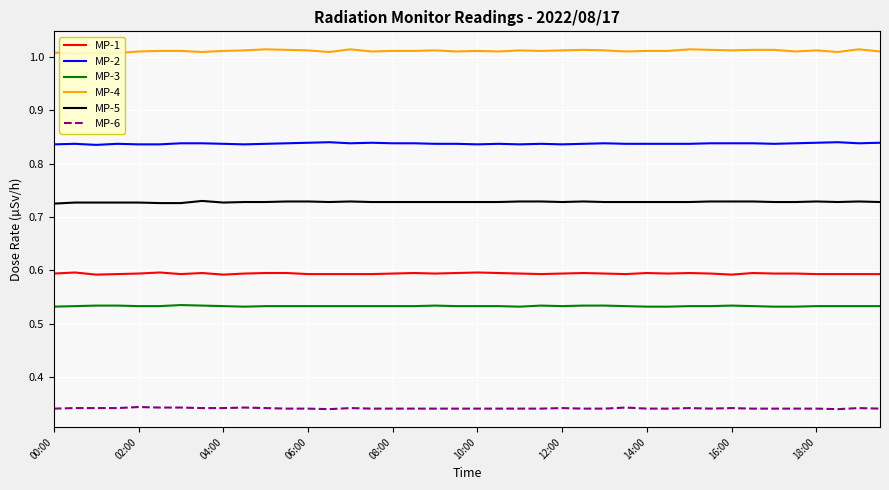

Reading right to left, extract all data points from this chart.

MP-1: 0.6	0.6	0.6	0.6	0.6	0.6	0.6	0.6	0.6	0.6	0.6	0.6	0.6	0.6	0.6	0.6	0.6	0.6	0.6	0.6	0.6	0.6	0.6	0.6	0.6	0.6	0.6	0.6	0.6	0.6	0.6	0.6	0.6	0.6	0.6	0.6	0.6	0.6	0.6	0.6
MP-2: 0.8	0.8	0.8	0.8	0.8	0.8	0.8	0.8	0.8	0.8	0.8	0.8	0.8	0.8	0.8	0.8	0.8	0.8	0.8	0.8	0.8	0.8	0.8	0.8	0.8	0.8	0.8	0.8	0.8	0.8	0.8	0.8	0.8	0.8	0.8	0.8	0.8	0.8	0.8	0.8
MP-3: 0.5	0.5	0.5	0.5	0.5	0.5	0.5	0.5	0.5	0.5	0.5	0.5	0.5	0.5	0.5	0.5	0.5	0.5	0.5	0.5	0.5	0.5	0.5	0.5	0.5	0.5	0.5	0.5	0.5	0.5	0.5	0.5	0.5	0.5	0.5	0.5	0.5	0.5	0.5	0.5
MP-4: 1.0	1.0	1.0	1.0	1.0	1.0	1.0	1.0	1.0	1.0	1.0	1.0	1.0	1.0	1.0	1.0	1.0	1.0	1.0	1.0	1.0	1.0	1.0	1.0	1.0	1.0	1.0	1.0	1.0	1.0	1.0	1.0	1.0	1.0	1.0	1.0	1.0	1.0	1.0	1.0
MP-5: 0.7	0.7	0.7	0.7	0.7	0.7	0.7	0.7	0.7	0.7	0.7	0.7	0.7	0.7	0.7	0.7	0.7	0.7	0.7	0.7	0.7	0.7	0.7	0.7	0.7	0.7	0.7	0.7	0.7	0.7	0.7	0.7	0.7	0.7	0.7	0.7	0.7	0.7	0.7	0.7
MP-6: 0.3	0.3	0.3	0.3	0.3	0.3	0.3	0.3	0.3	0.3	0.3	0.3	0.3	0.3	0.3	0.3	0.3	0.3	0.3	0.3	0.3	0.3	0.3	0.3	0.3	0.3	0.3	0.3	0.3	0.3	0.3	0.3	0.3	0.3	0.3	0.3	0.3	0.3	0.3	0.3